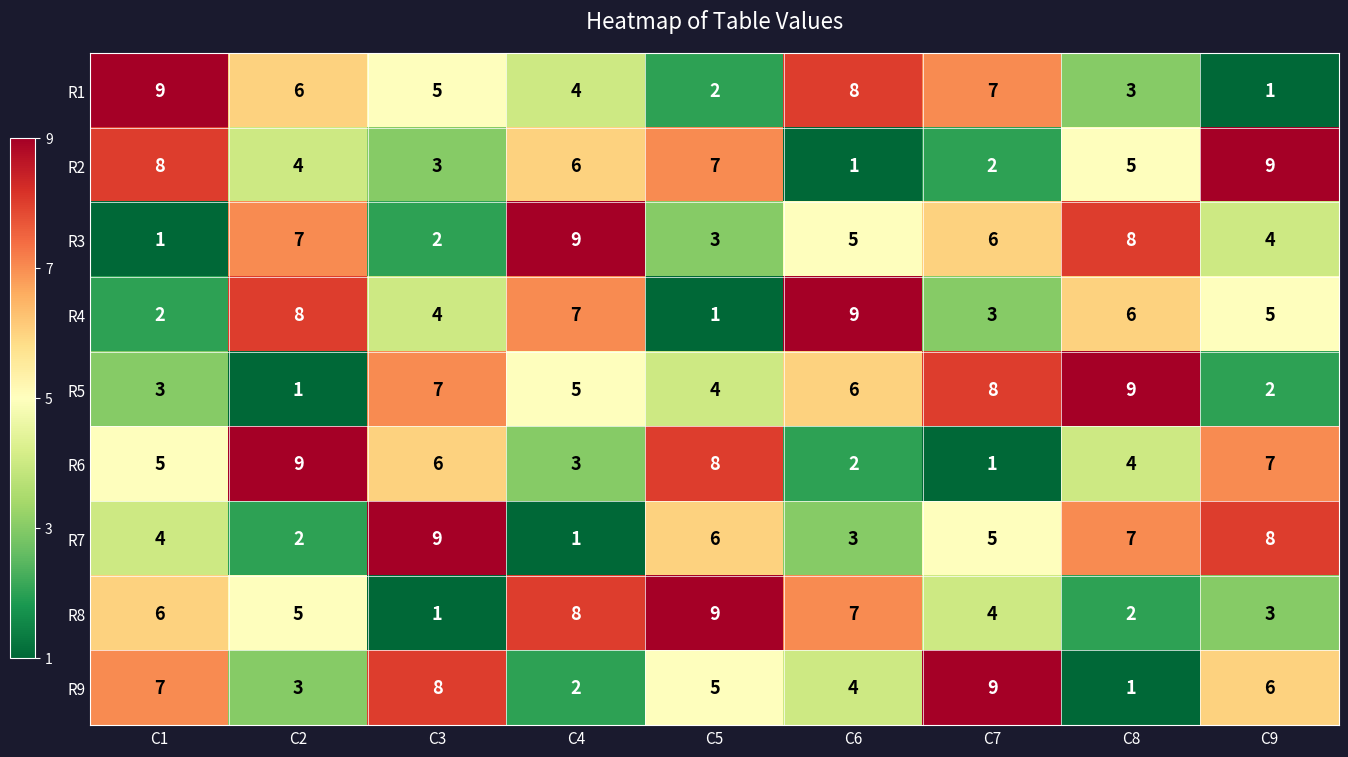

What is the difference between the maximum and minimum values in the R3 series?

8